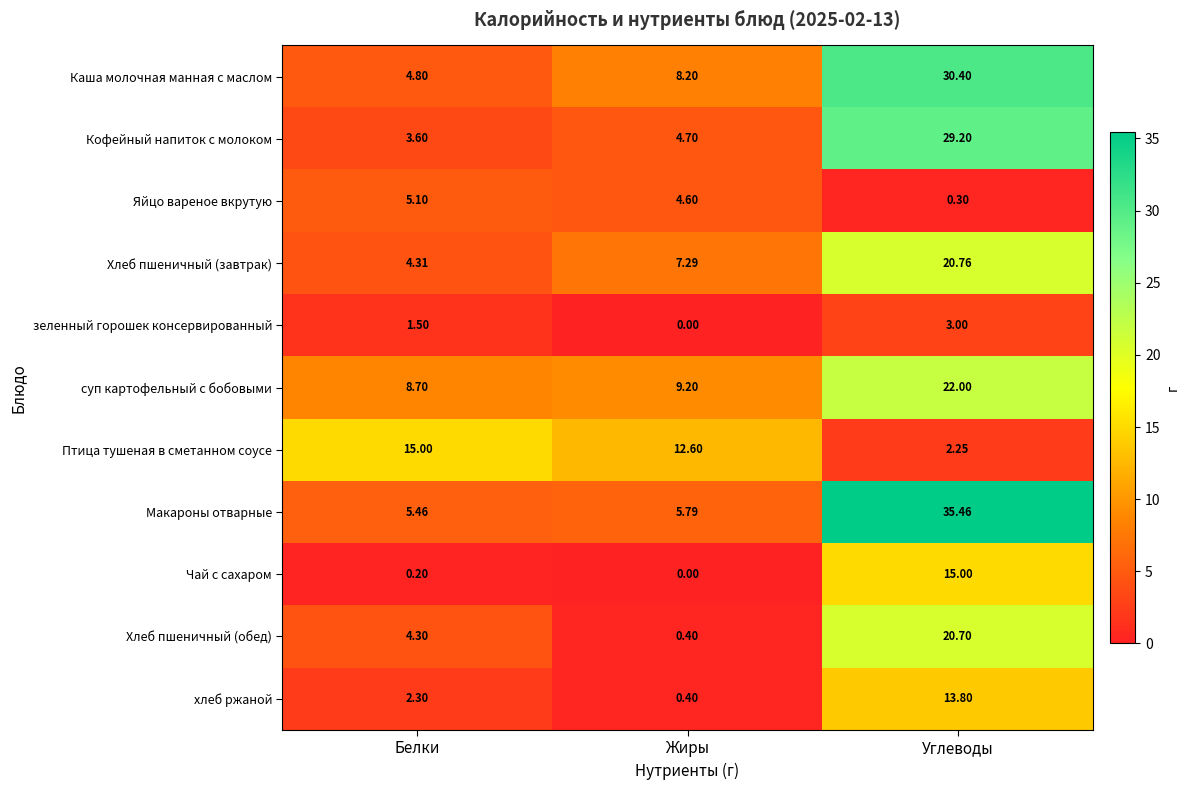

Which label corresponds to the smallest value in the chart?

Жиры